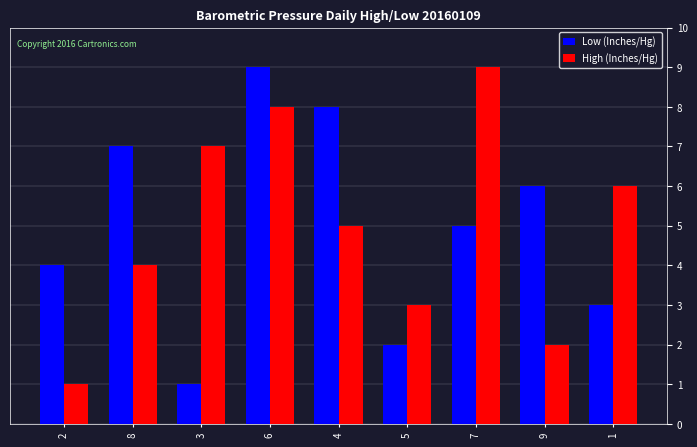

Are the bars grouped side by side (vs. stacked)?

Yes